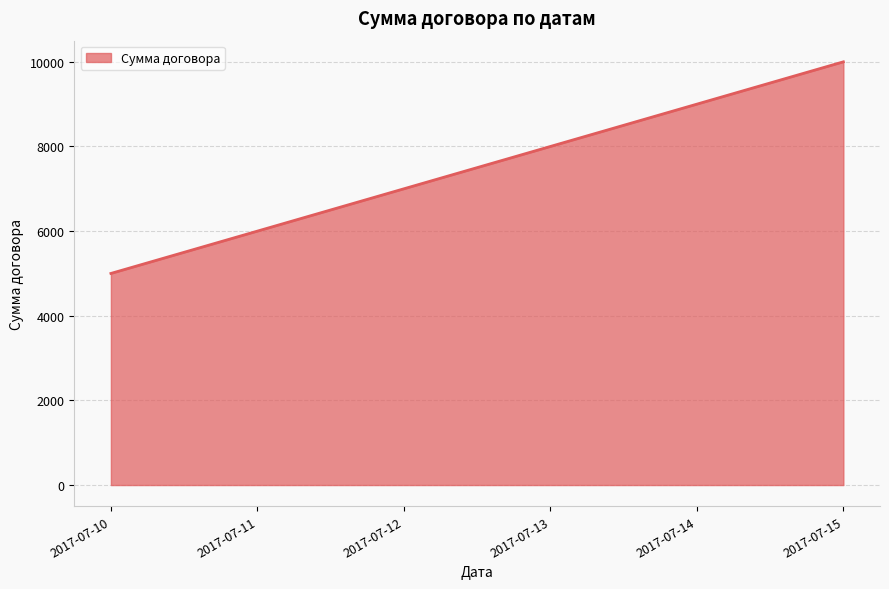

Read the value at 2017-07-13, to the nearest 50.

8000